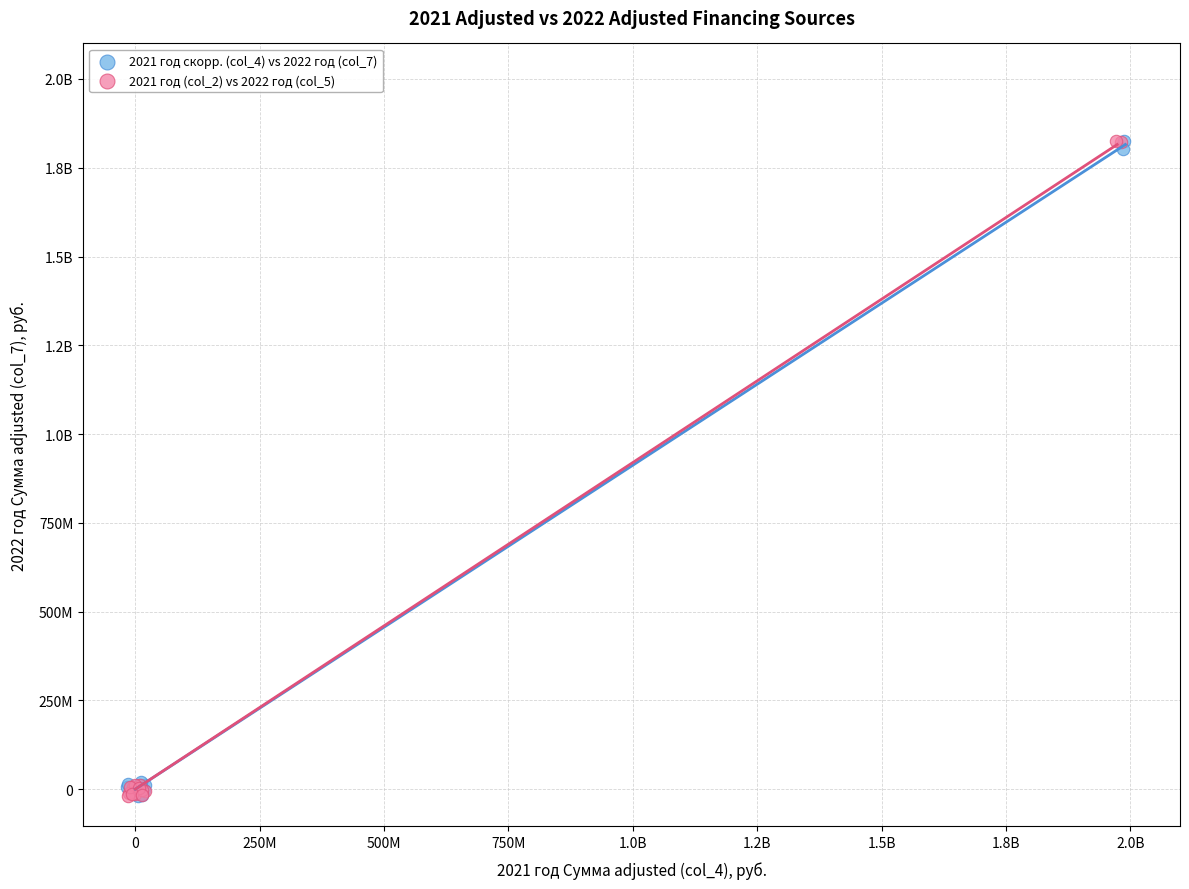

What are all the series names shown in the legend?

2021 год скорр. (col_4) vs 2022 год (col_7), 2021 год (col_2) vs 2022 год (col_5)